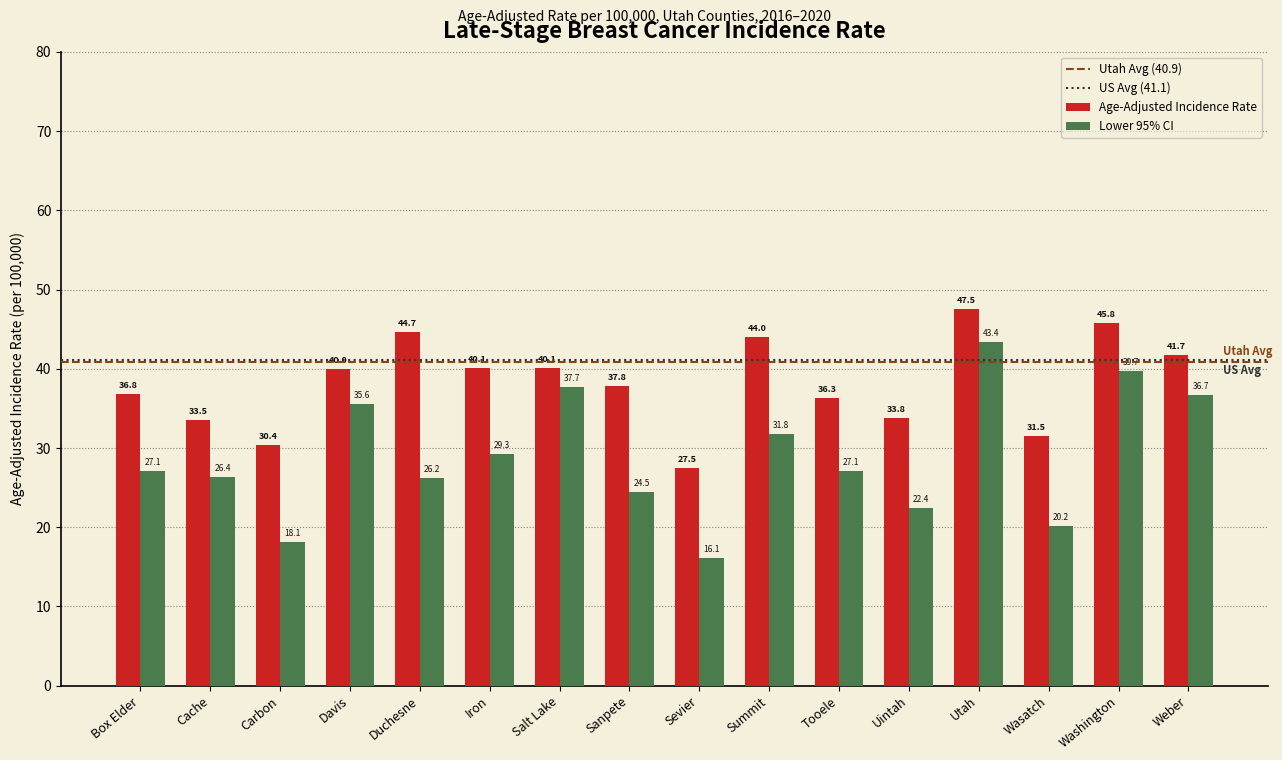

How many values in the Lower 95% CI series are below 27?

7